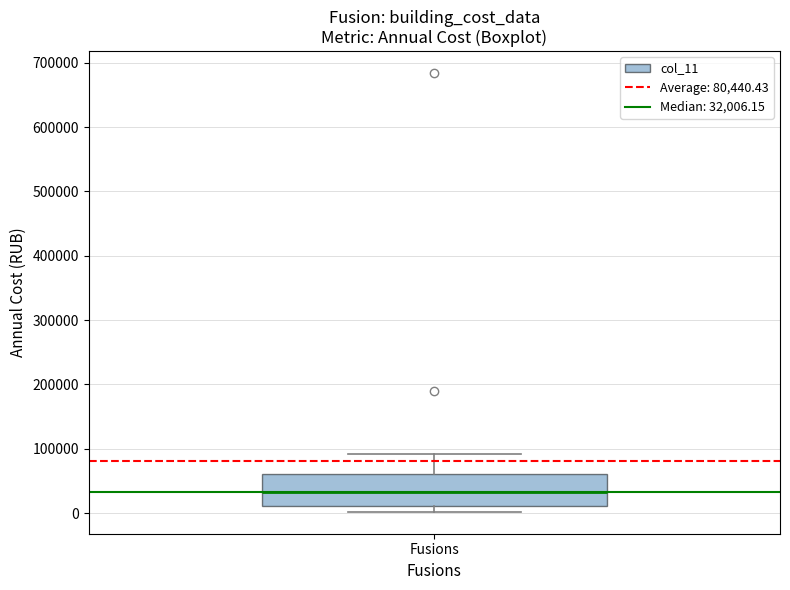

Transcribe this box plot: give where the median line is, the range the box spans, and where the two whiskers end, as read against the y-axis. The values are not printed on the chart, so give them approximately, as read against the axis.

median 30000, box 10000 to 60000, whiskers 0 to 90000